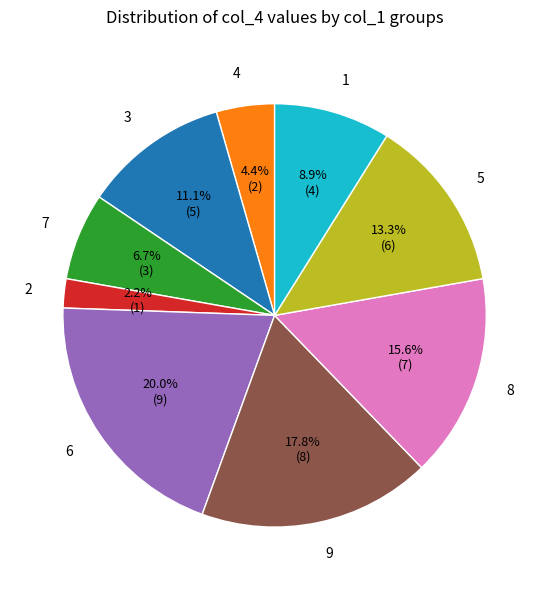

Combined, what portion of the pie is 9 and 1?

26.7%